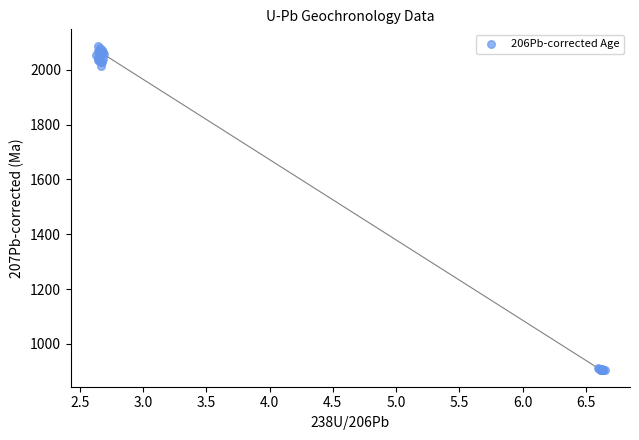

What Y value in the scatter plot is closest to 1495?

2015.0